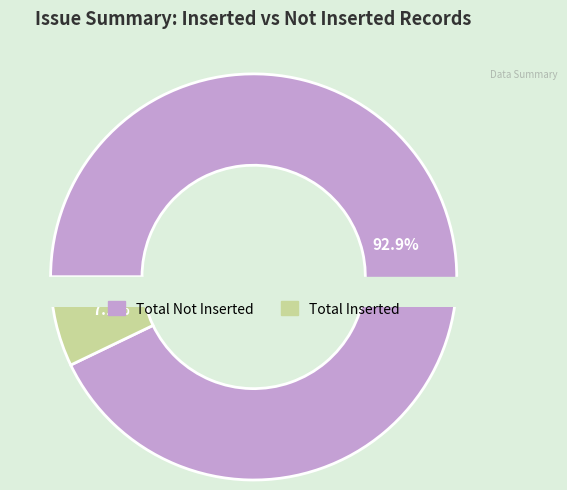

What percentage is the Total Not Inserted slice, to the nearest percent?

93%